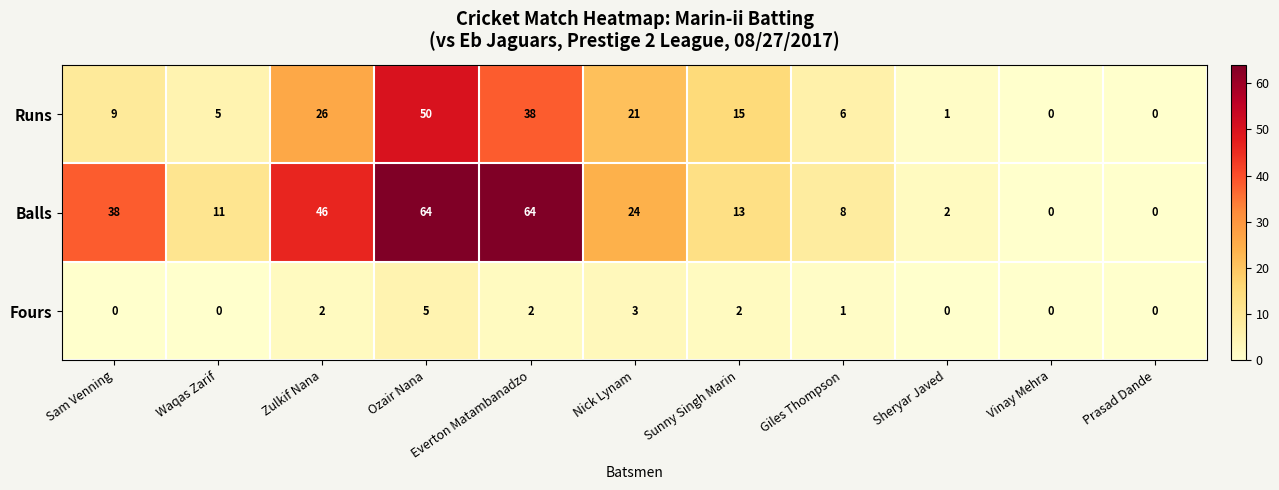

Which series changed the most between Everton Matambanadzo and Sheryar Javed?

Balls